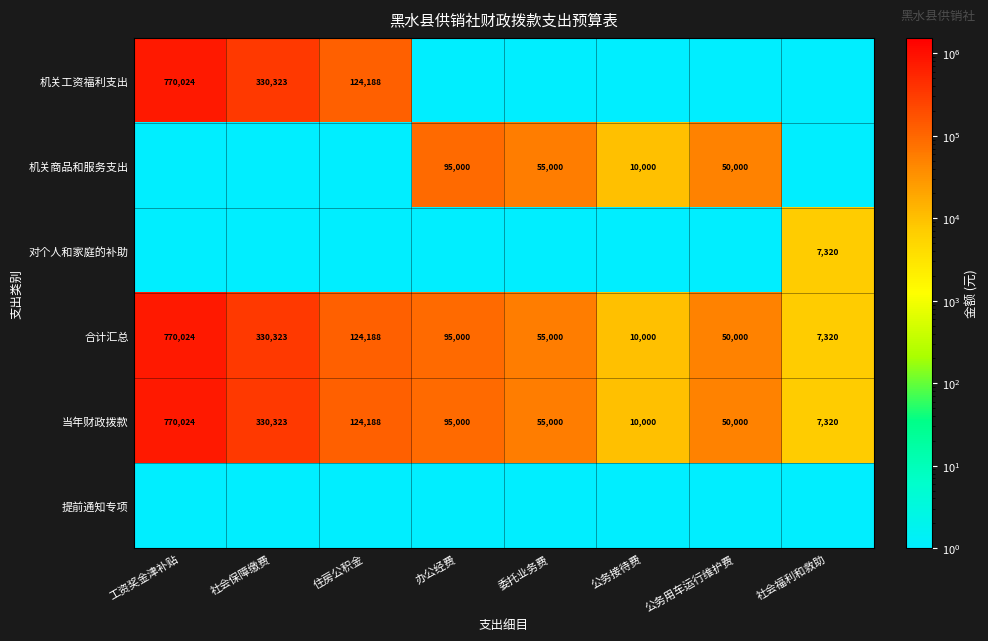

How many data points does each series have?

8